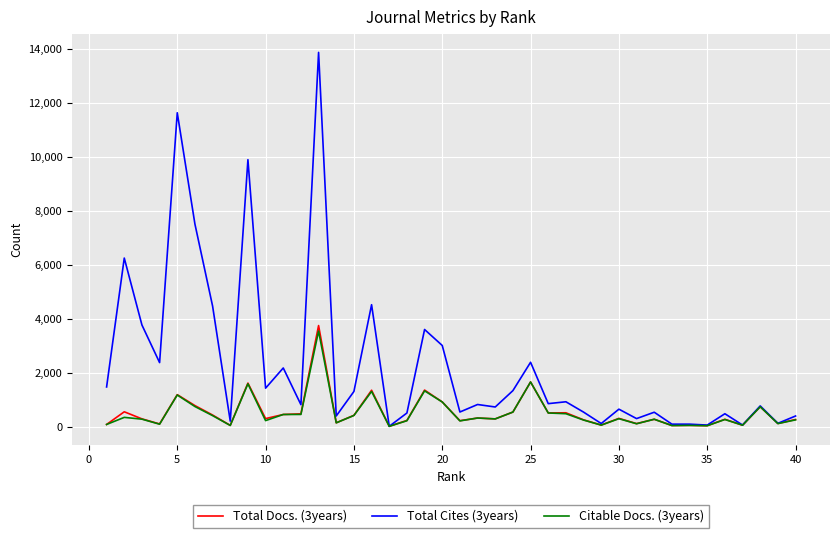

How many lines are shown in the chart?

3